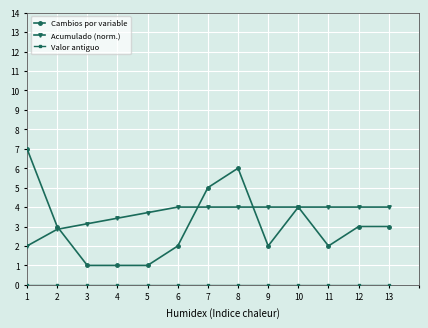

Read the Cambios por variable value at 11.

2.0